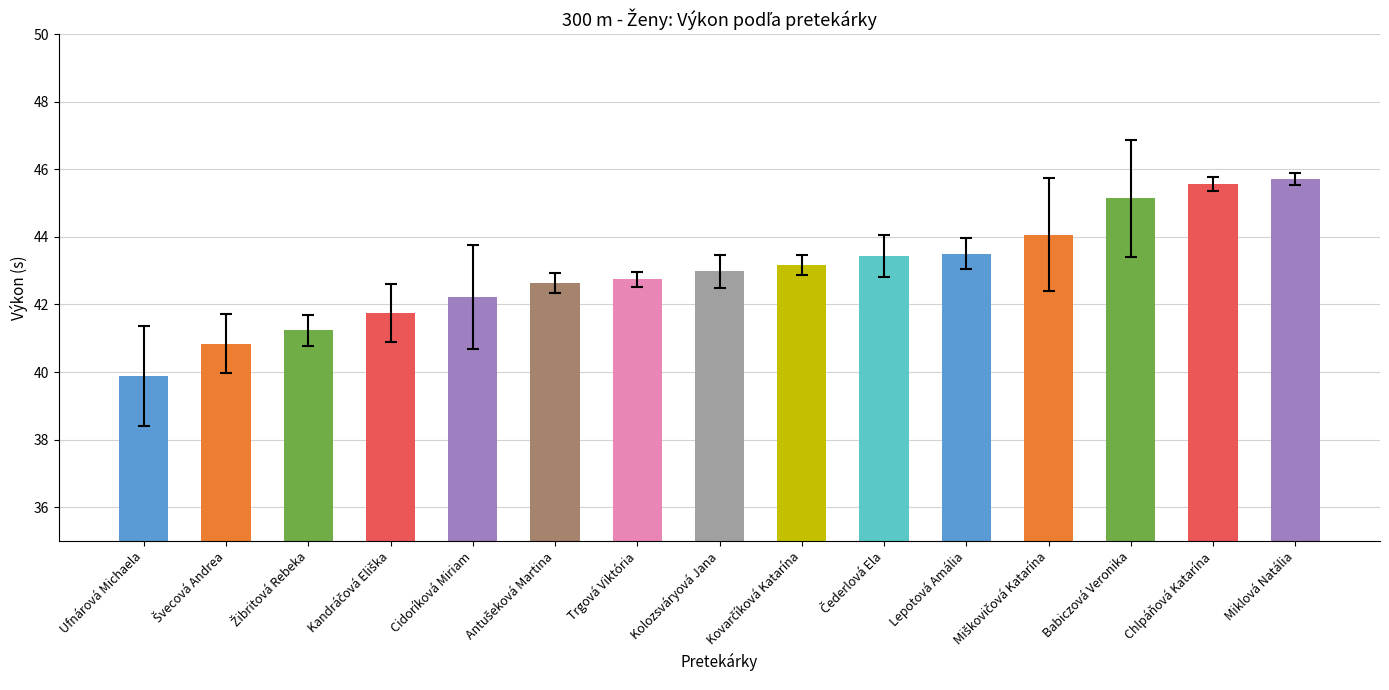

What value does the data have at Cidoríková Miriam?

42.2